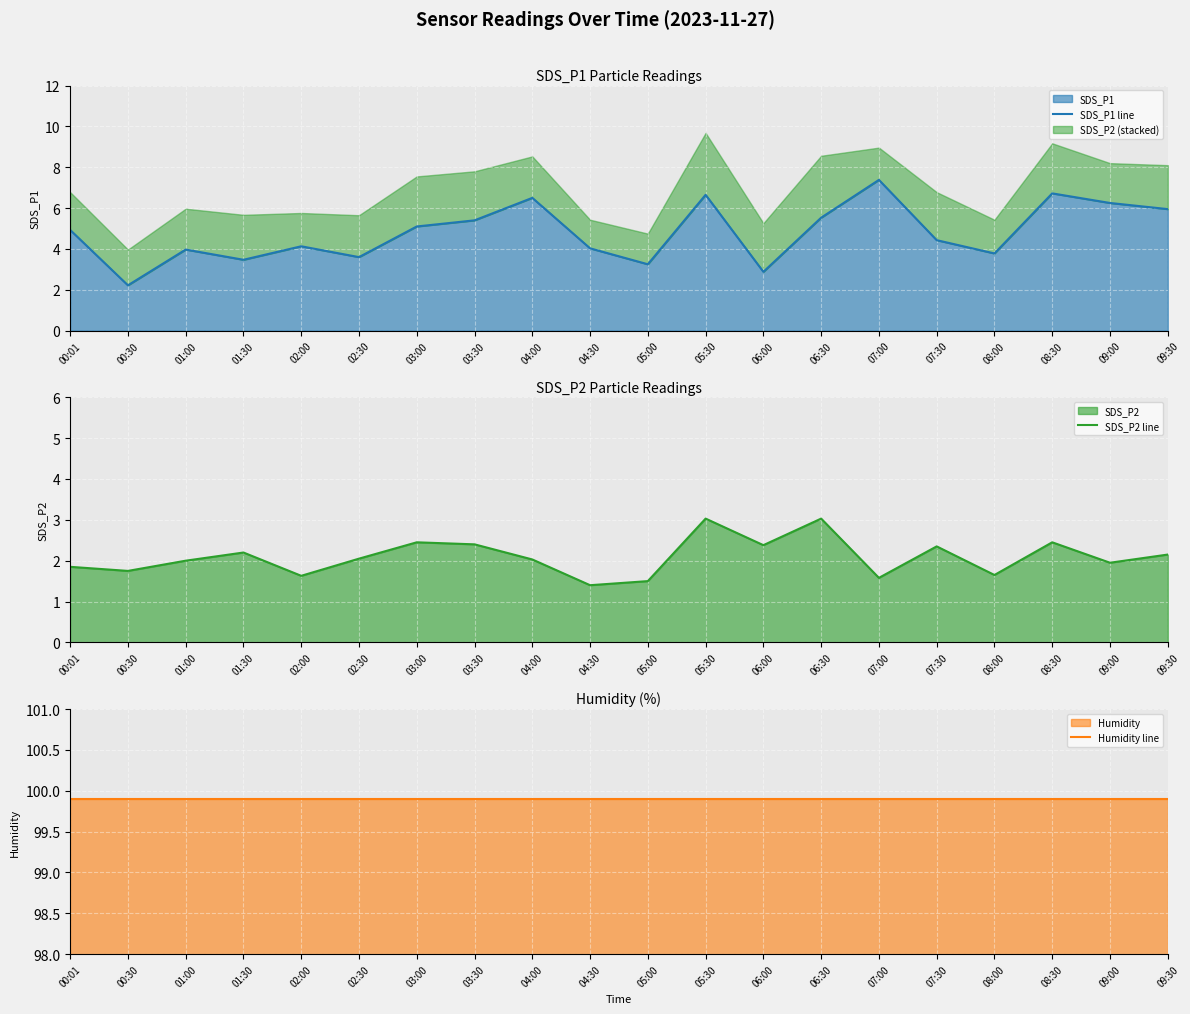

Is the value of Humidity line at 02:00 greater than the value of SDS_P2 line at 07:30?

Yes